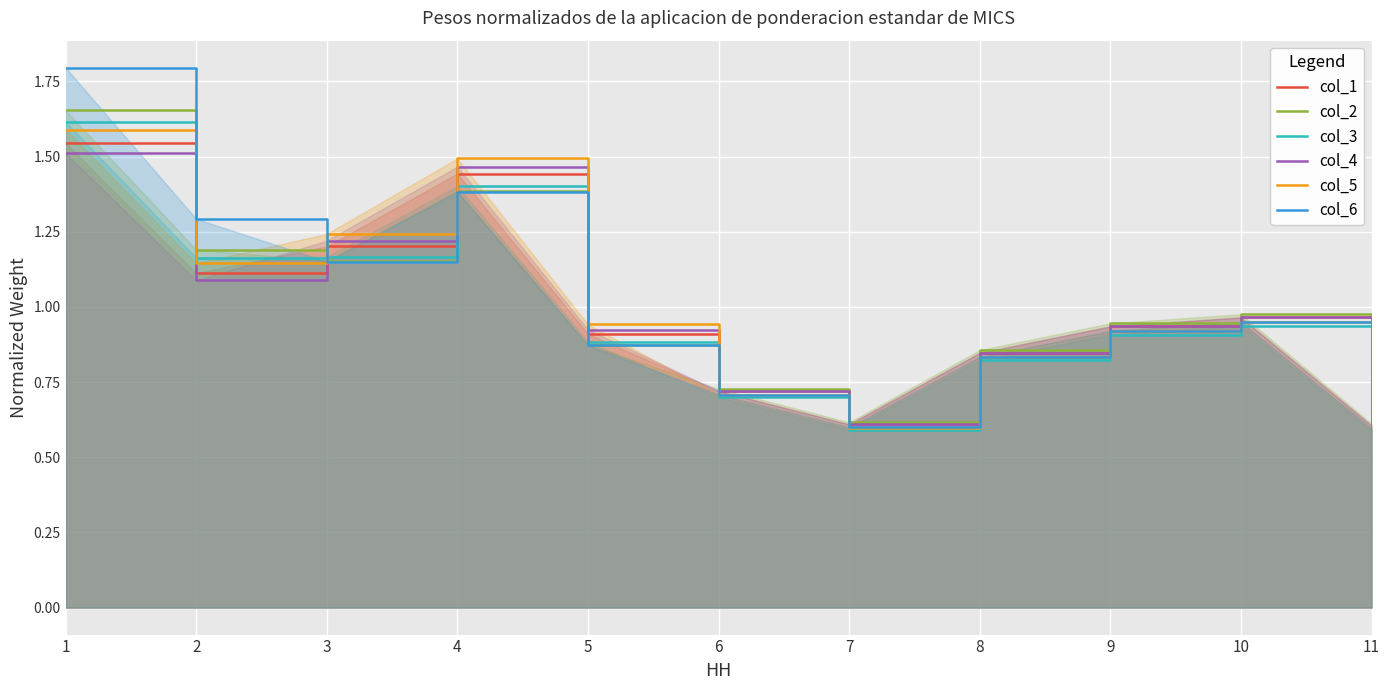

How many categories are shown in the chart?

11